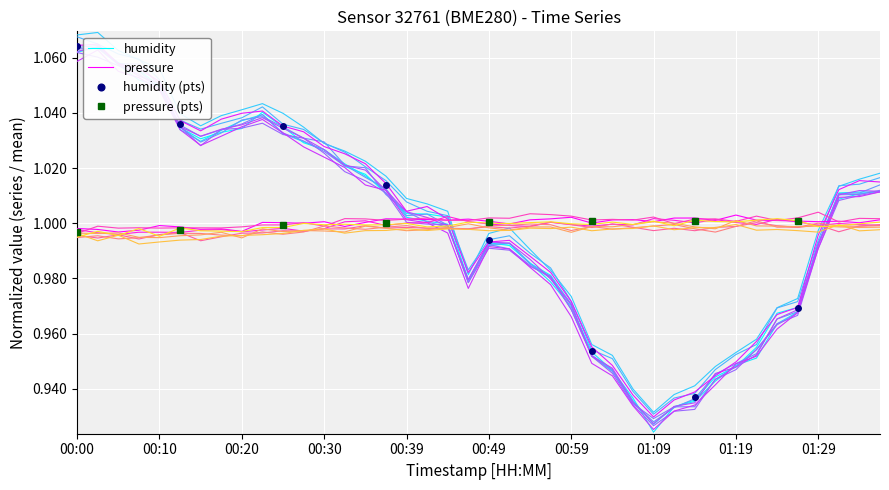

How many times do humidity (pts) and pressure (pts) cross each other?

1